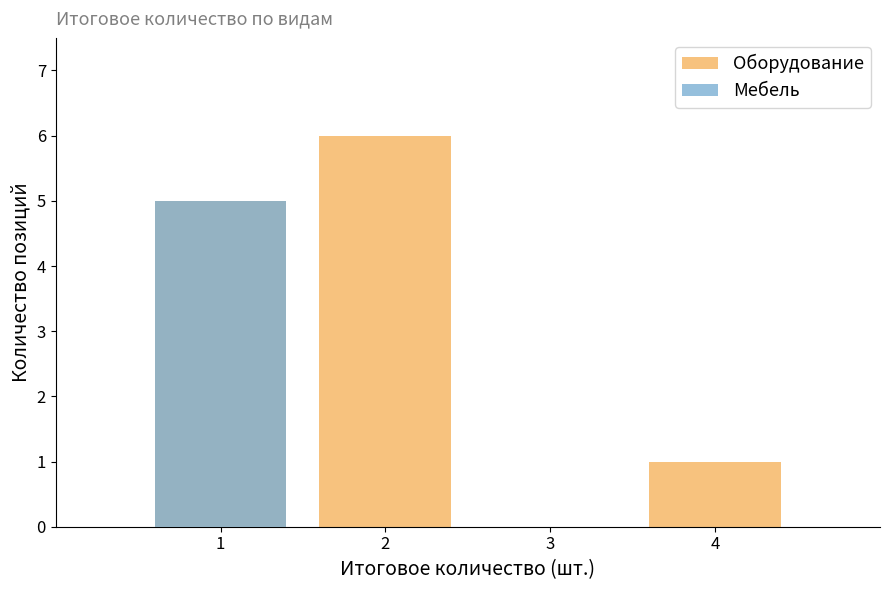

What are all the series names shown in the legend?

Оборудование, Мебель